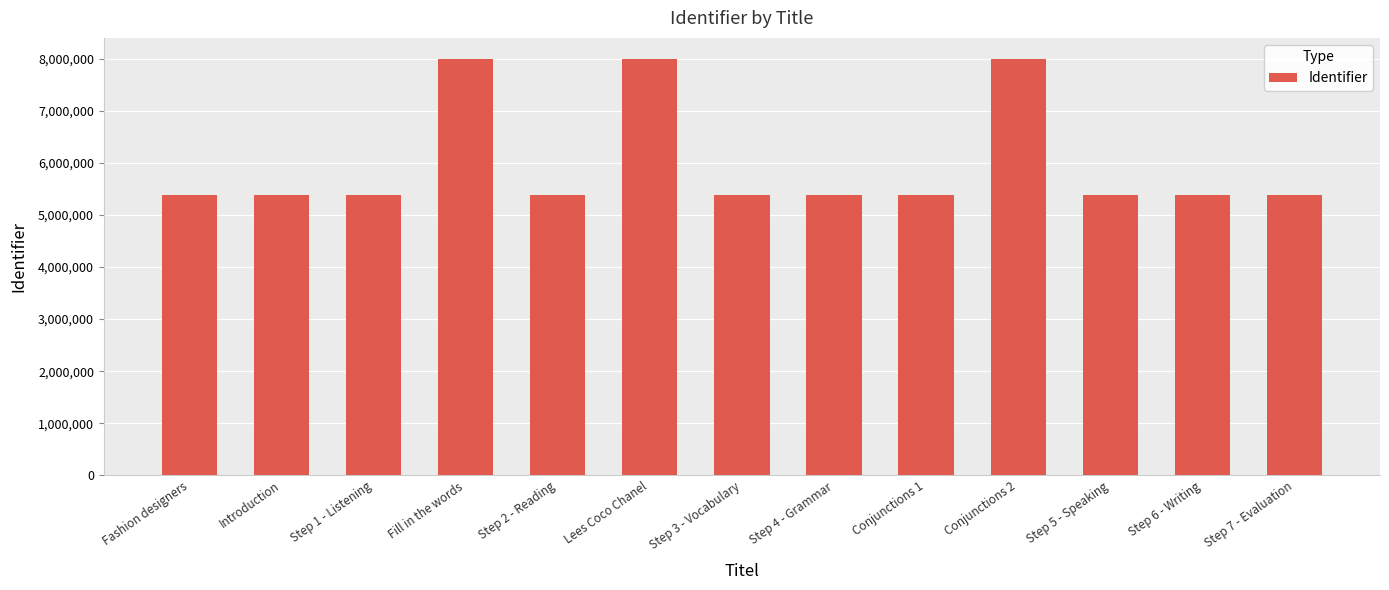

What is the maximum value shown in the chart?

8000630